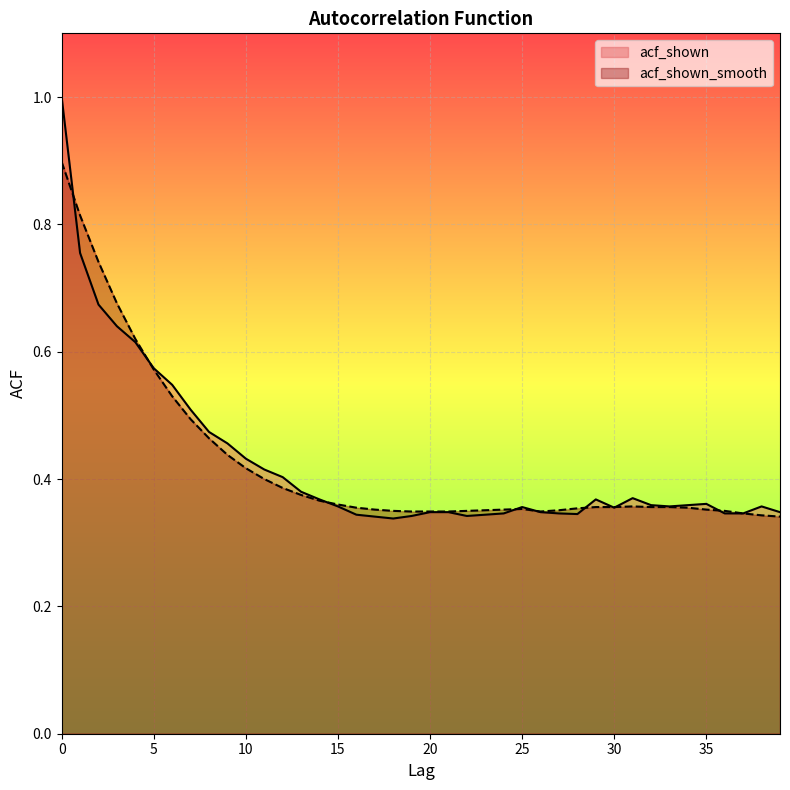

What value does the acf_shown_smooth series have at 30?

0.4